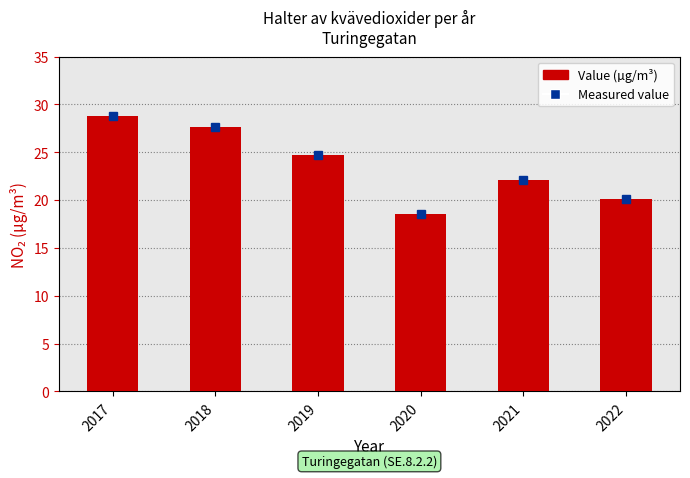

Does the chart contain stacked bars?

No